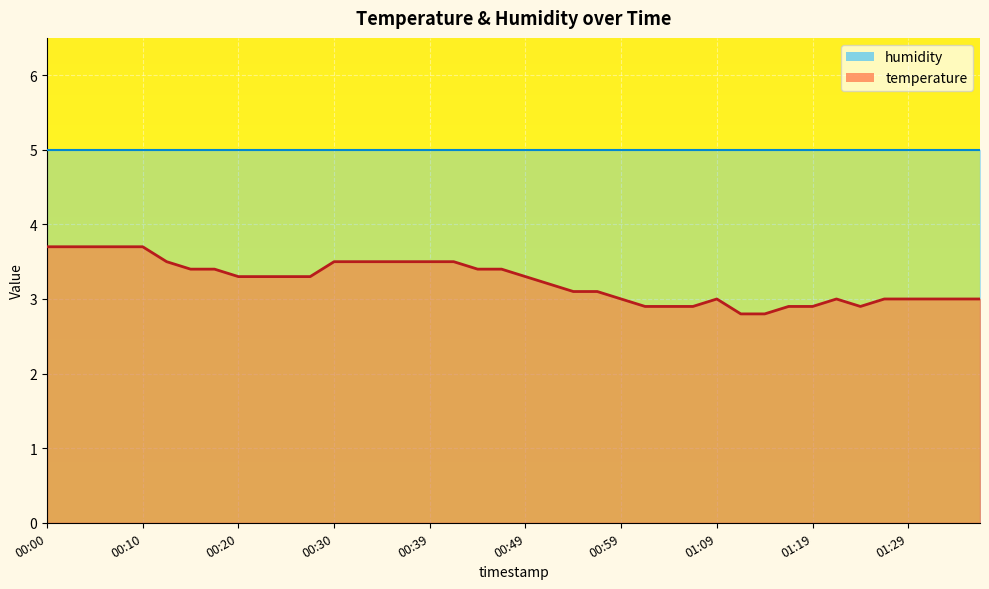

List the labels in order of value, smallest first.

01:11, 01:14, 01:01, 01:04, 01:06, 01:16, 01:19, 01:24, 00:59, 01:09, 01:21, 01:26, 01:29, 01:31, 01:33, 01:36, 00:54, 00:57, 00:52, 00:20, 00:22, 00:25, 00:27, 00:49, 00:15, 00:17, 00:44, 00:47, 00:12, 00:30, 00:32, 00:34, 00:37, 00:39, 00:42, 00:00, 00:02, 00:05, 00:07, 00:10